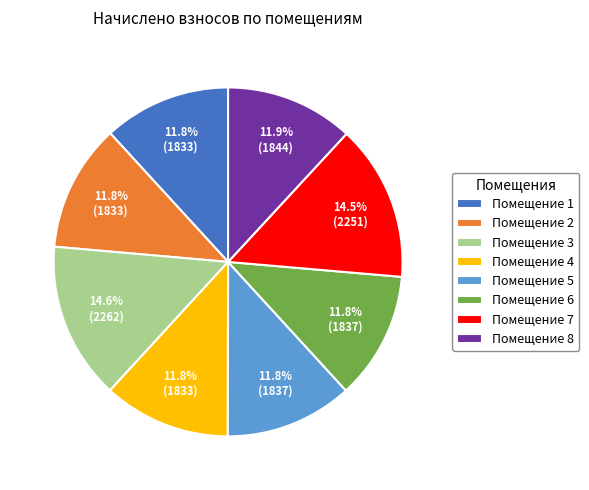

To the nearest percent, what is the difference between the largest and smallest slice percentages?

3%